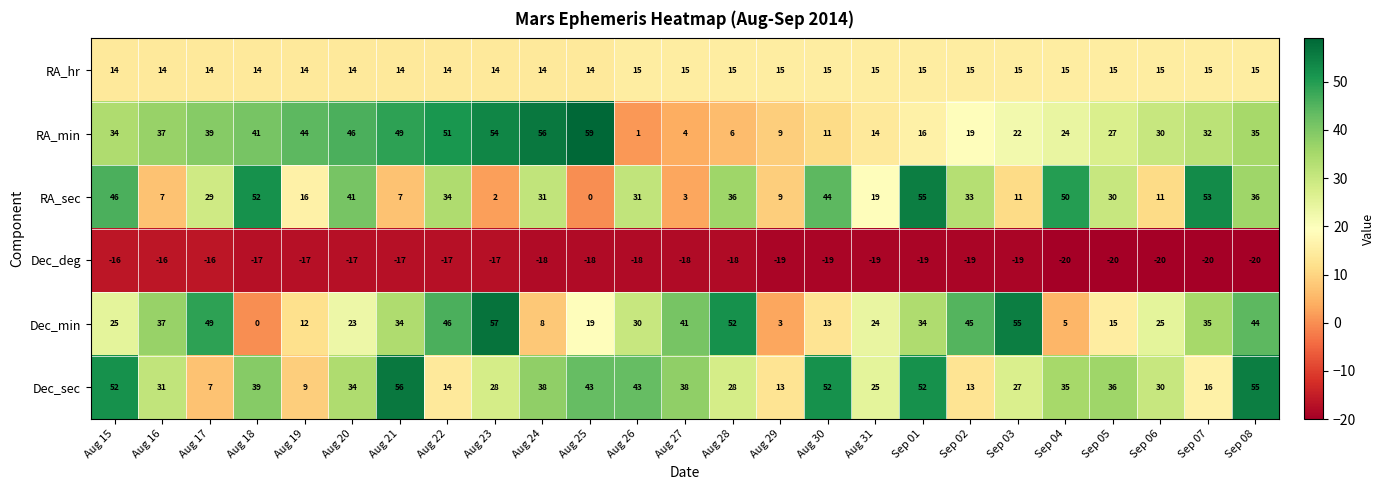

The RA_hr series shows 15 at Aug 26. True or false?

True